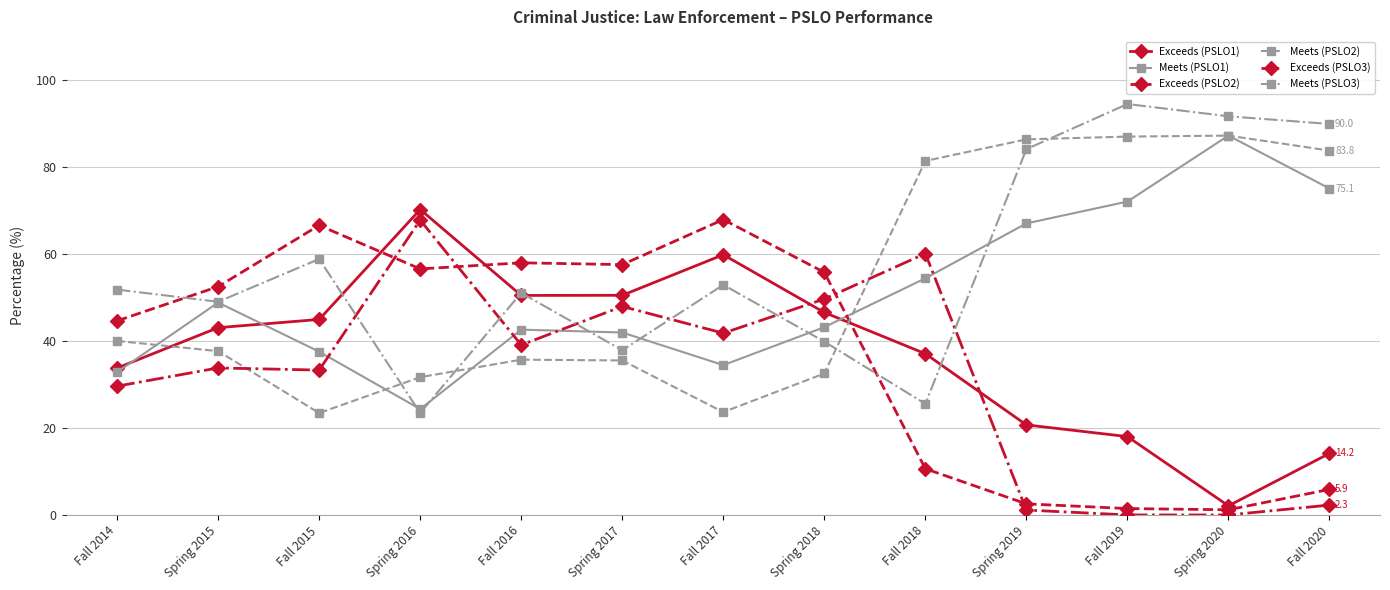

True or false: Meets (PSLO2) and Meets (PSLO3) cross at least once.

True